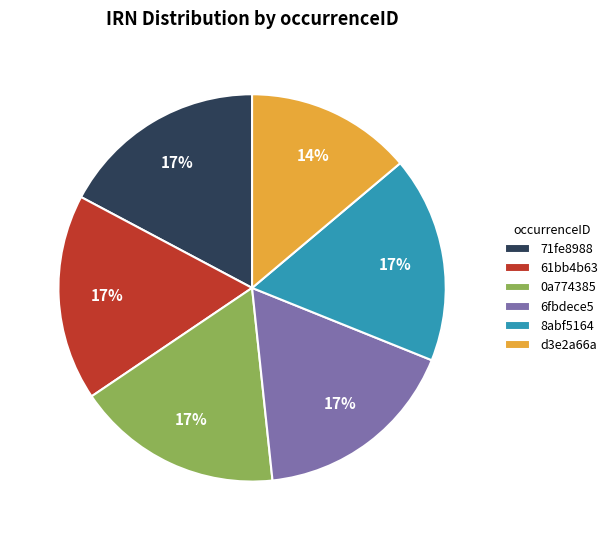

Does 61bb4b63 represent more than half of the total?

No